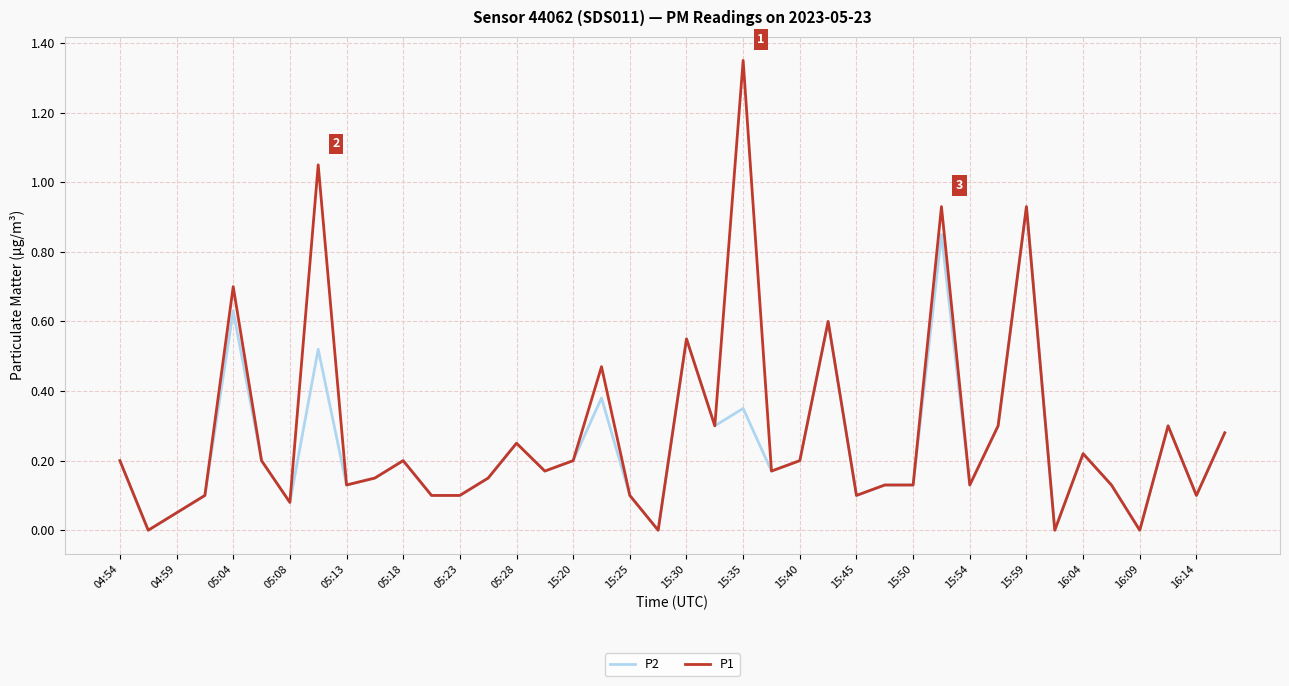

List the series in order of their peak value, highest first.

P1, P2